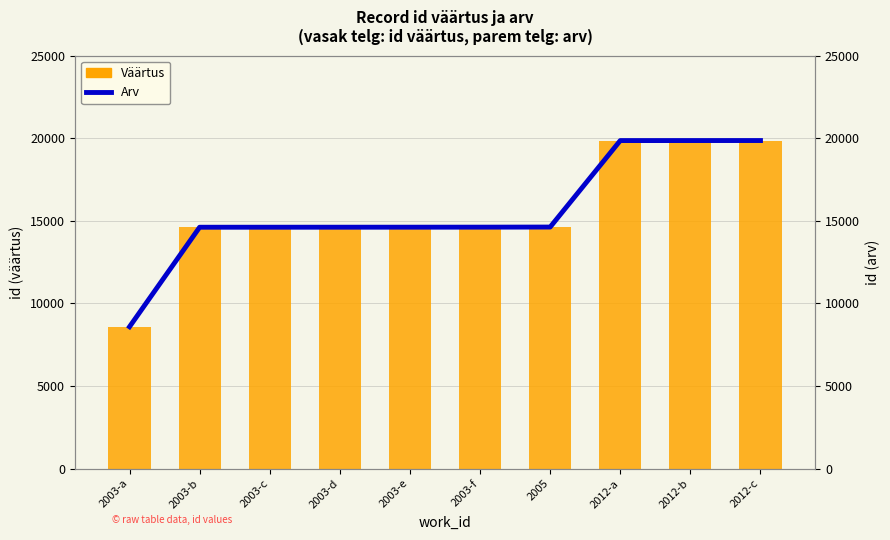

What are all the series names shown in the legend?

Väärtus, Arv